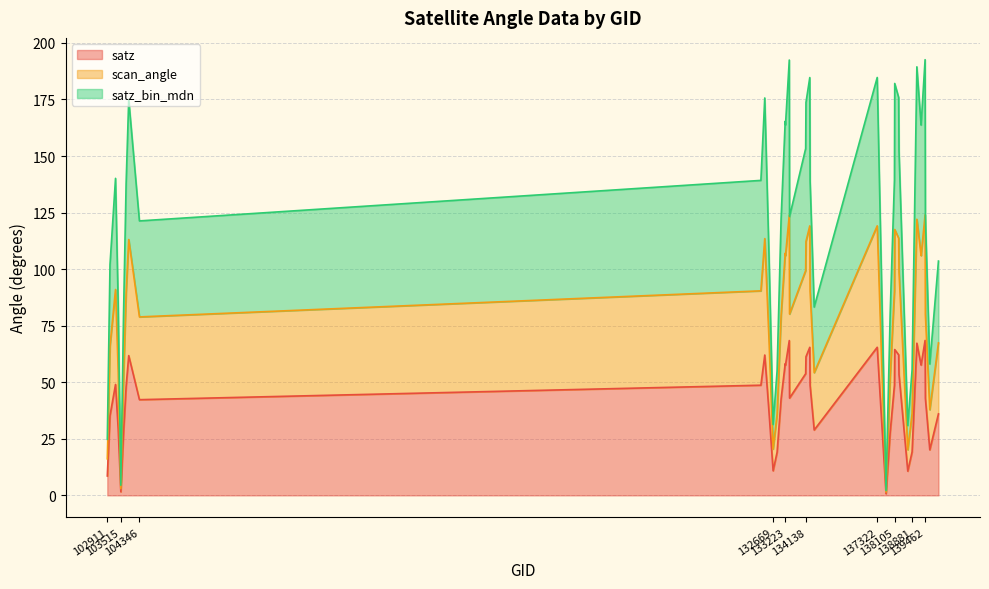

How many values in the satz series exceed 48?

21